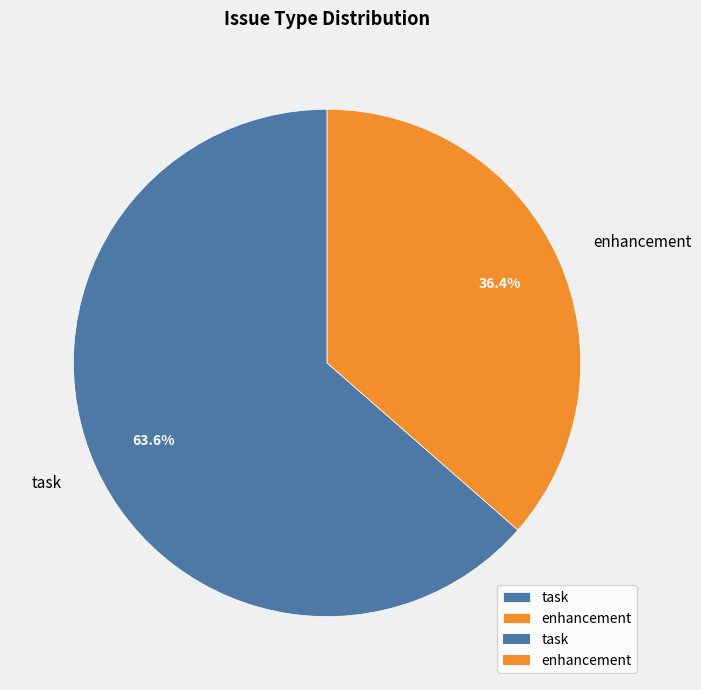

To the nearest percent, what portion does enhancement represent?

36%